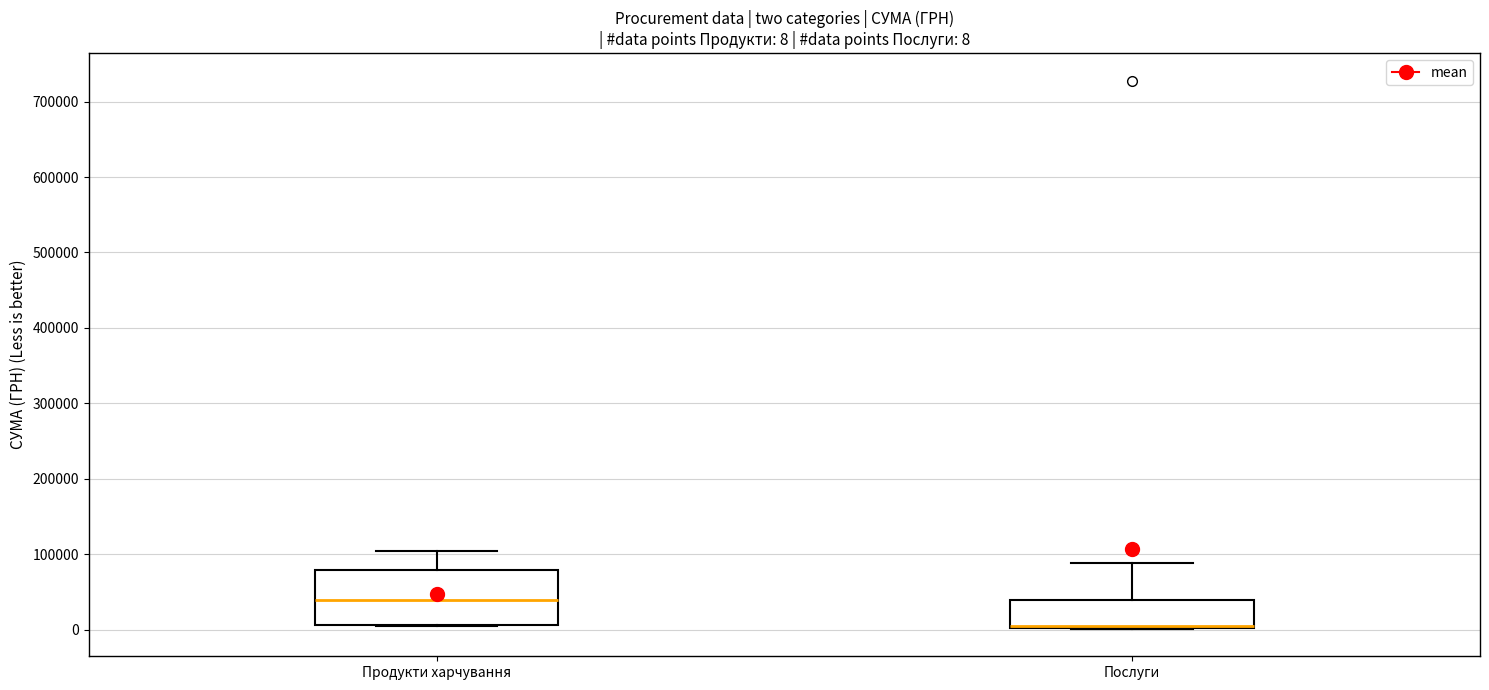

Which box is the tallest, from its lower edge to its upper edge?

Продукти харчування